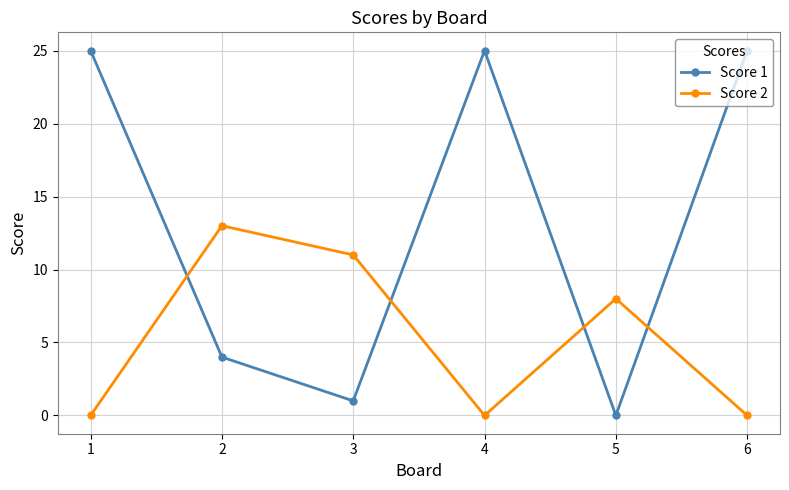

Where is the first local maximum for Score 1?

4